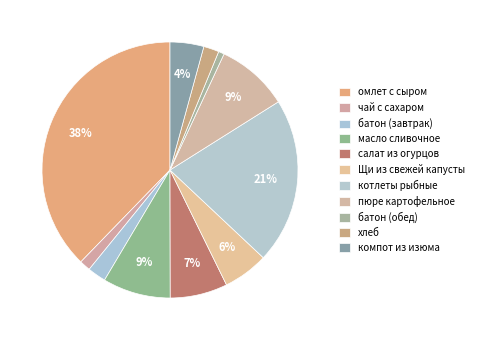

How many slices are in this pie chart?

11